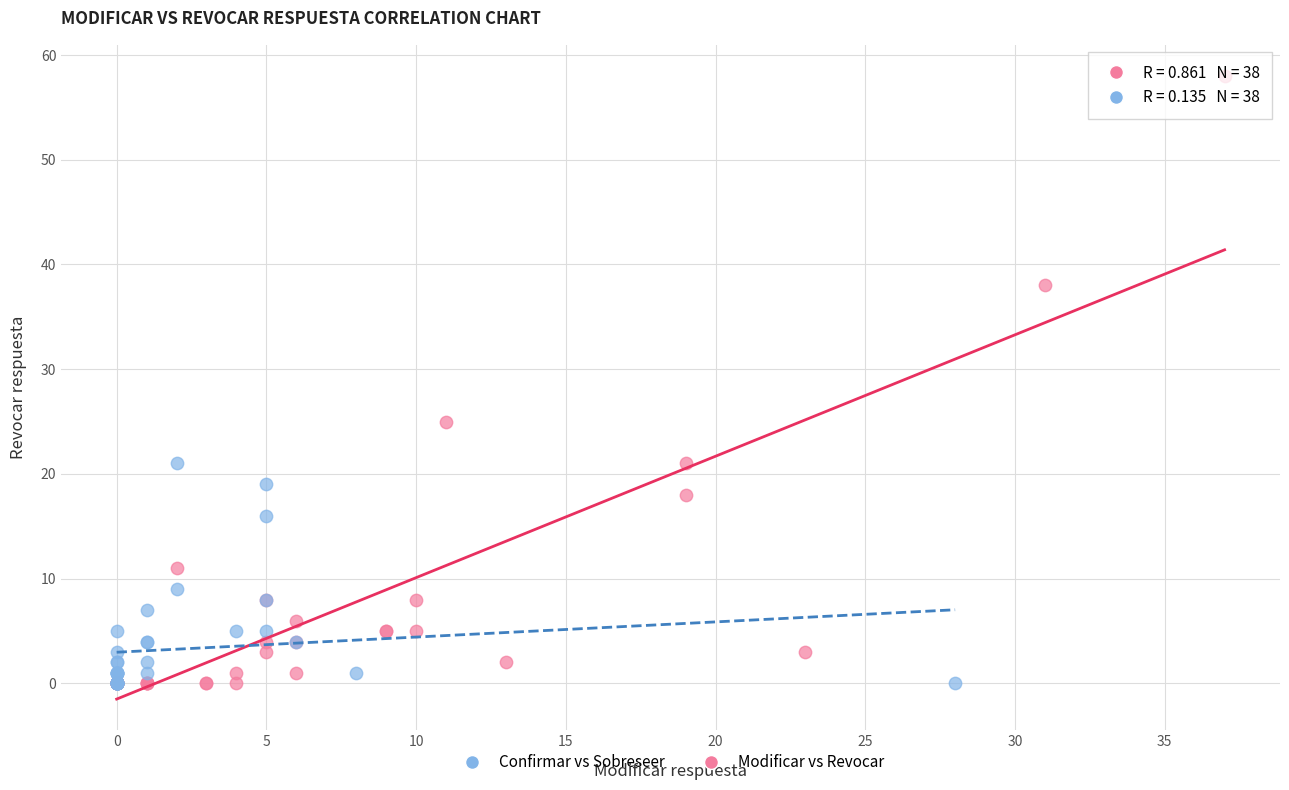

Which series reaches the maximum Y coordinate?

Modificar vs Revocar